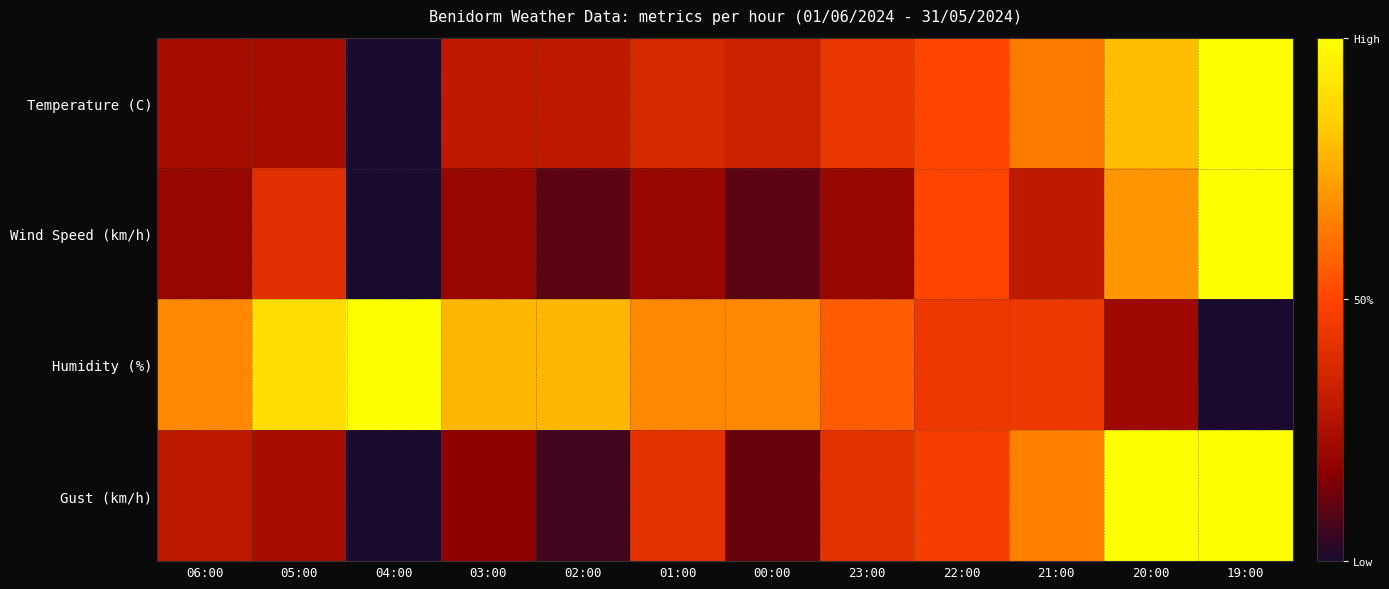

Which label corresponds to the largest value in the chart?

19:00